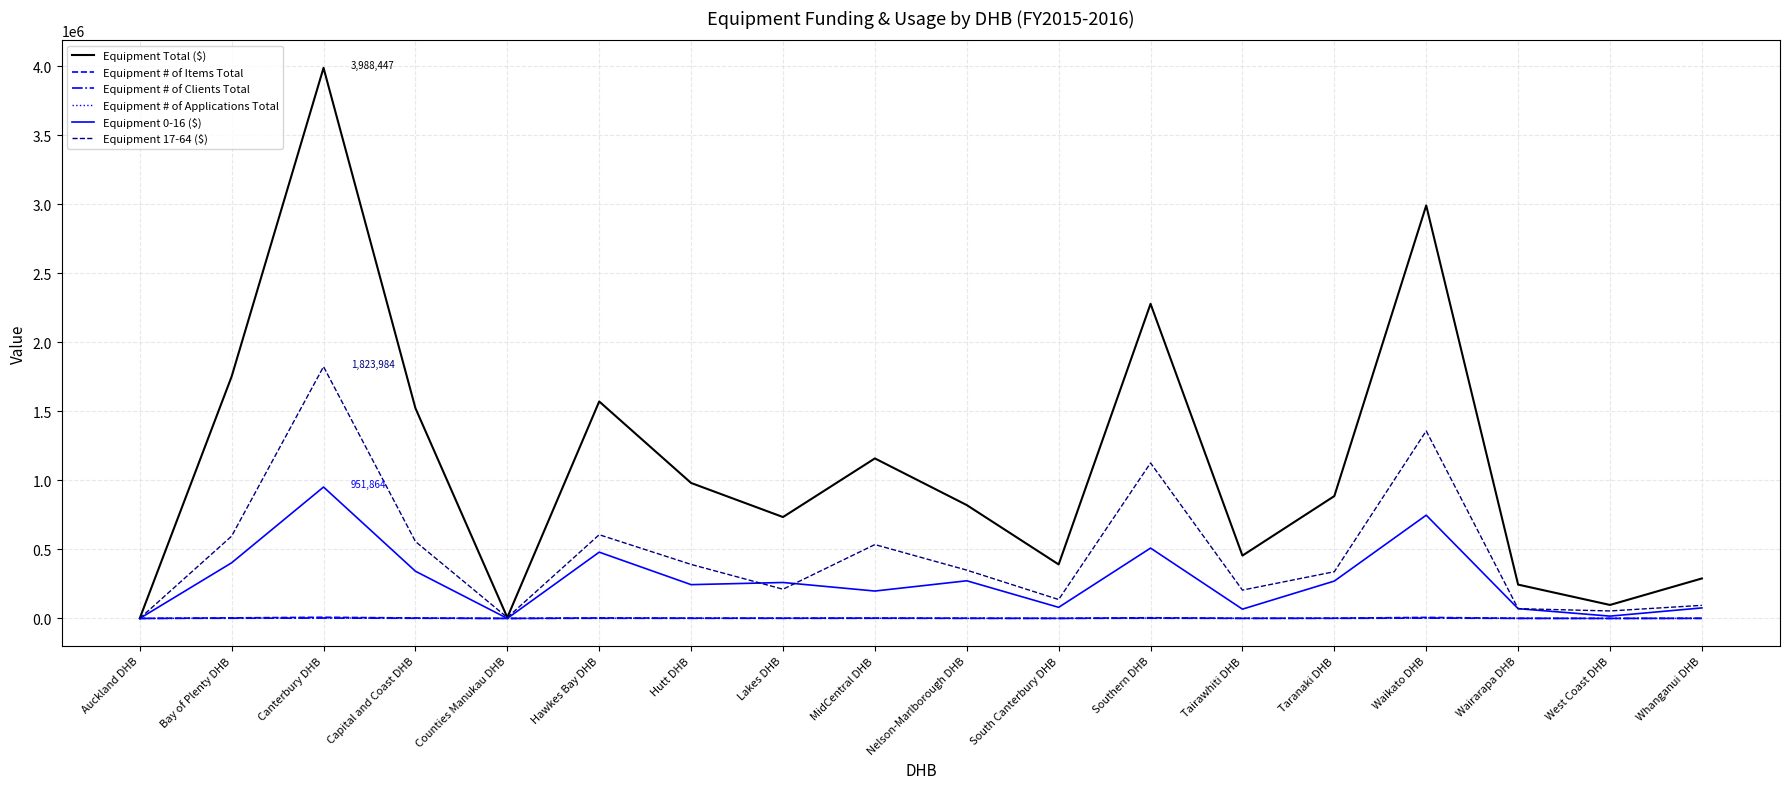

What is the maximum value shown in the chart?

3988447.0